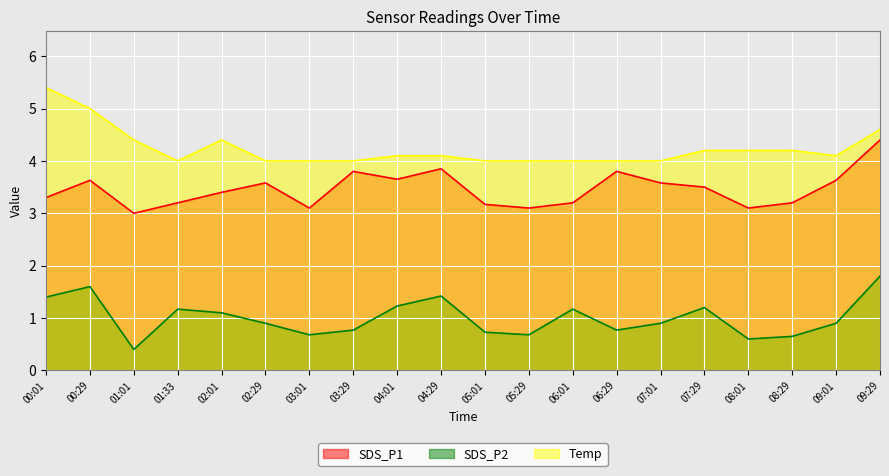

What is the label of the 15th point from the left?

07:01